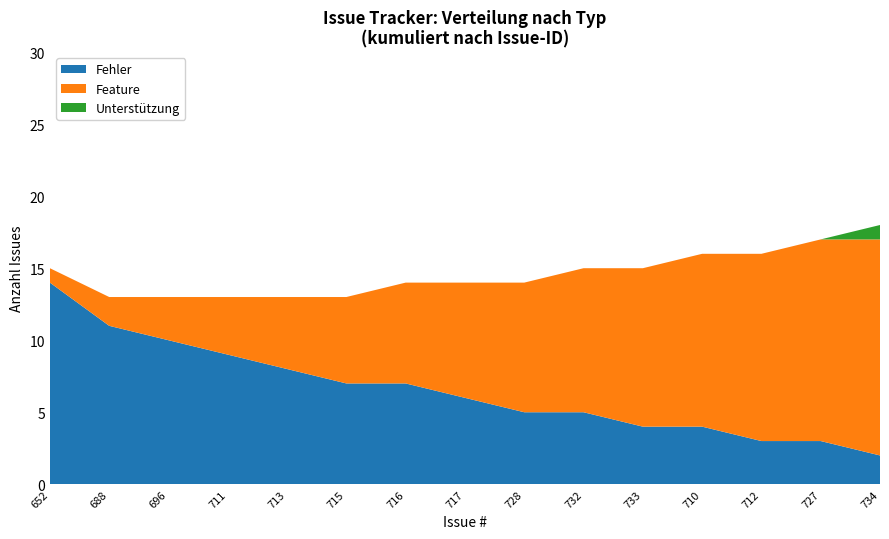

Which category has the highest value in the Fehler series?

652